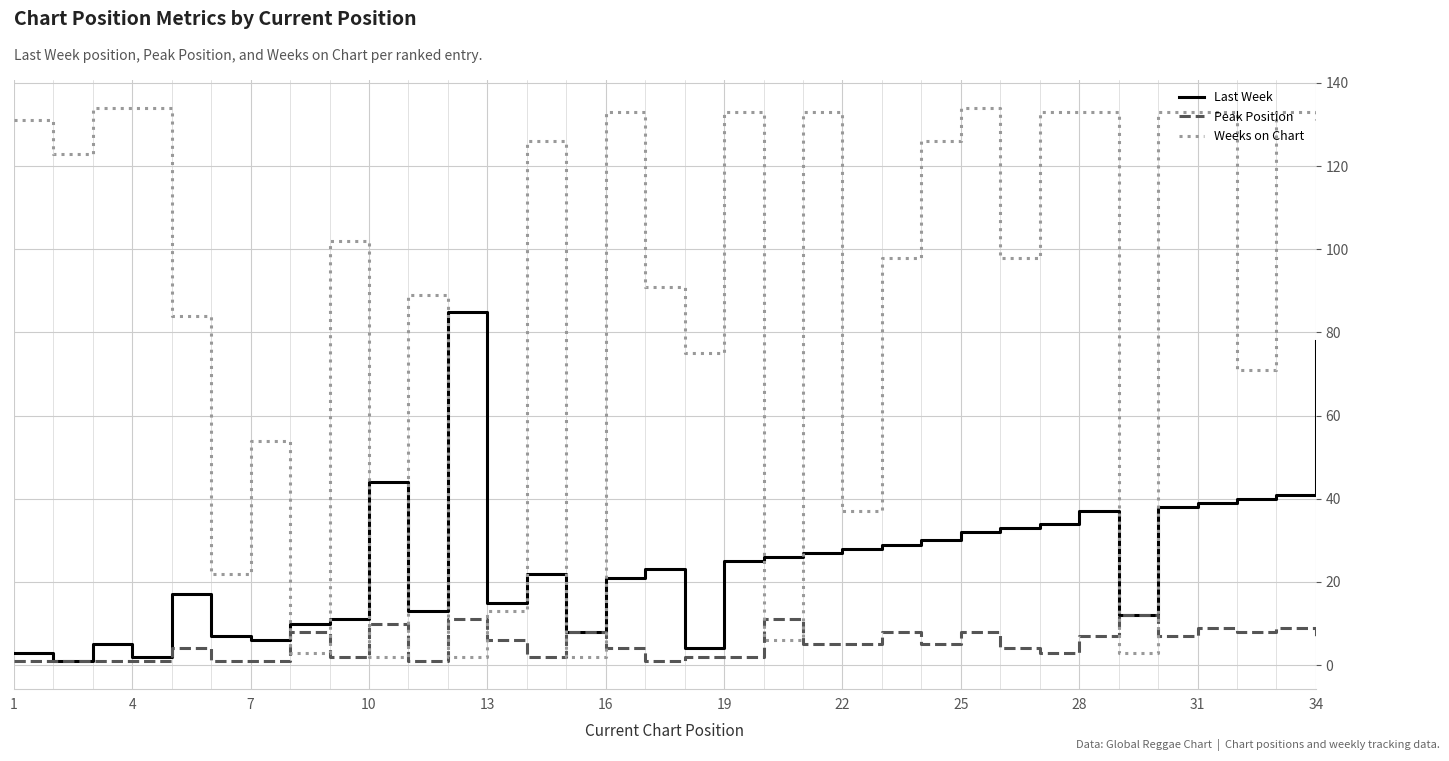

What is the maximum value for Weeks on Chart?

134